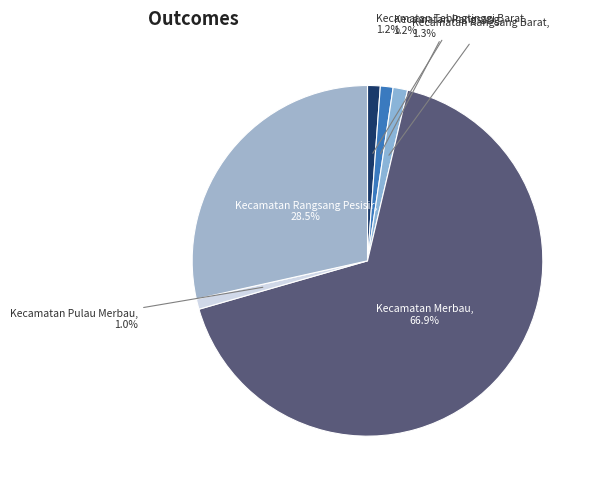

Count the number of slices in the pie.

6